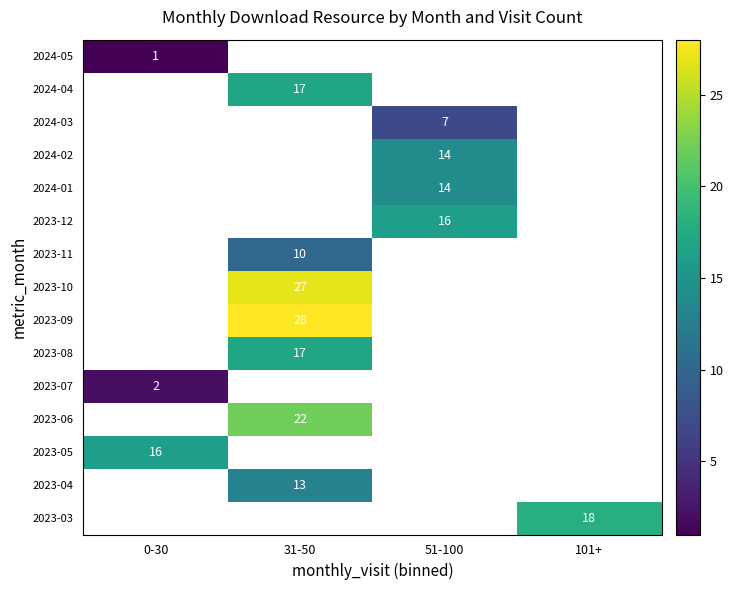

What is the greatest value displayed?

28.0